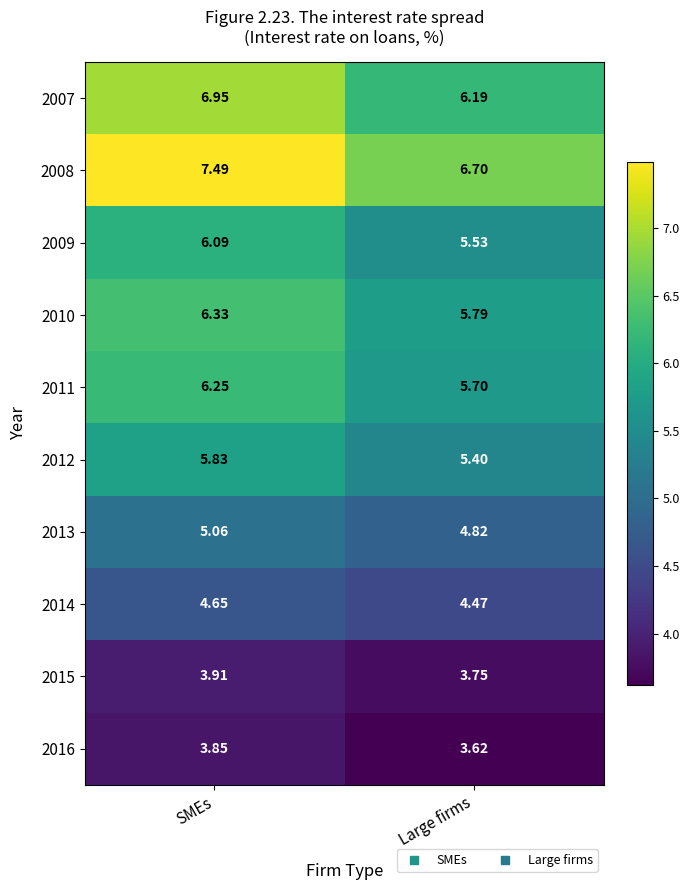

Where is 2011 nearest to the value 5?

Large firms